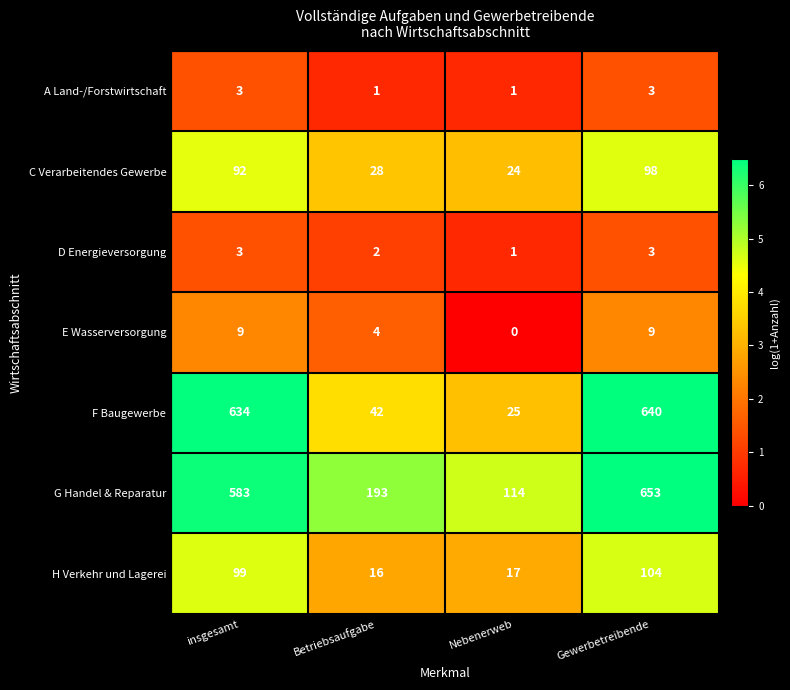

Which series has the largest range (max minus min)?

F Baugewerbe